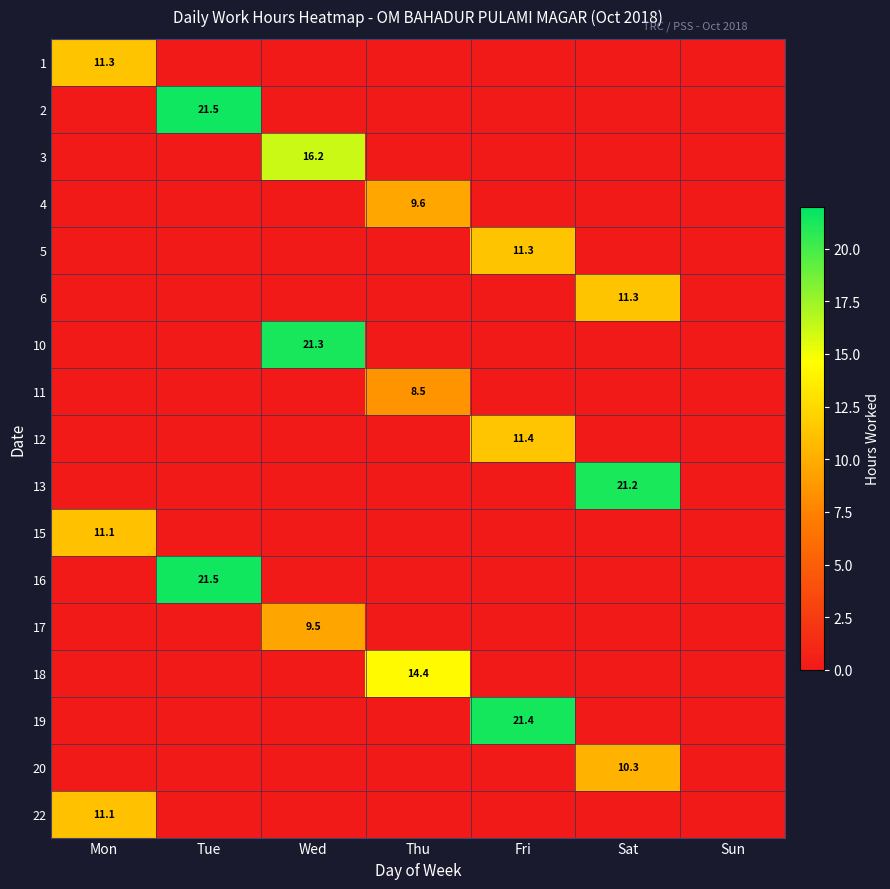

What is the spread (max minus min) of values at Mon?

11.3